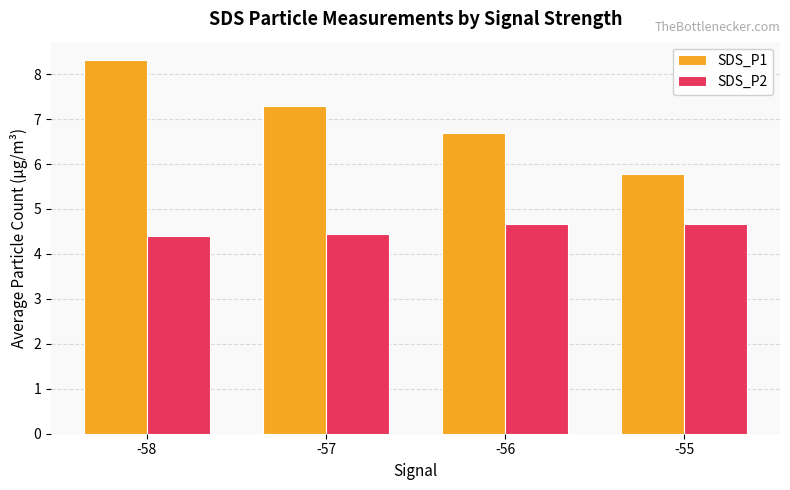

Which series has the largest total across all categories?

SDS_P1